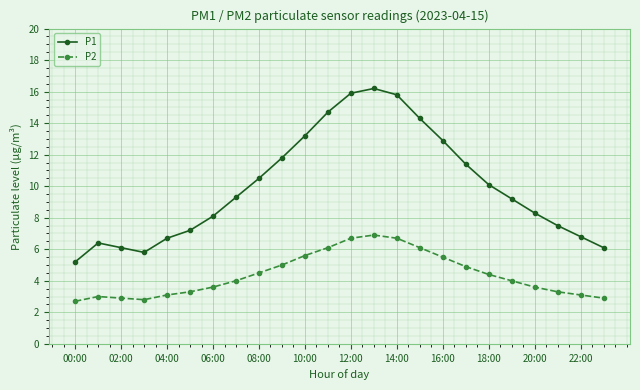

What is the minimum value shown in the chart?

2.7